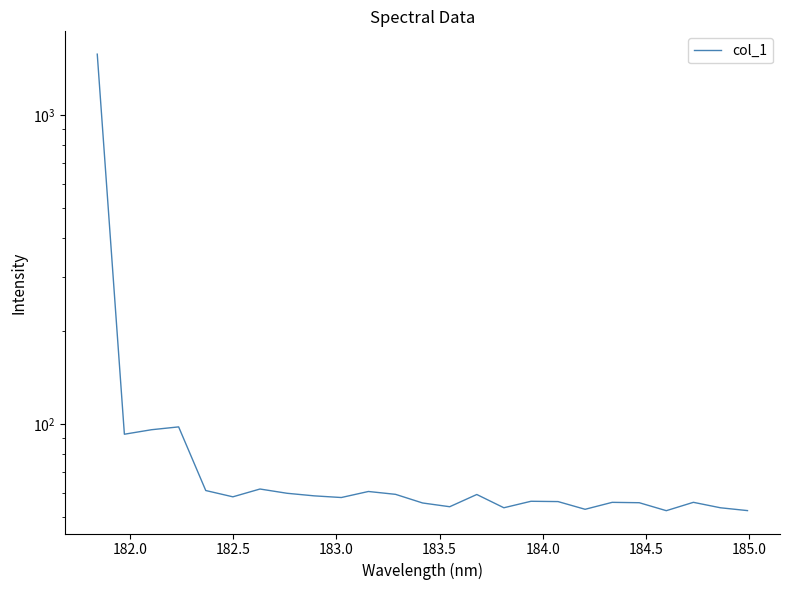

Does the chart display data point markers on the line(s)?

No